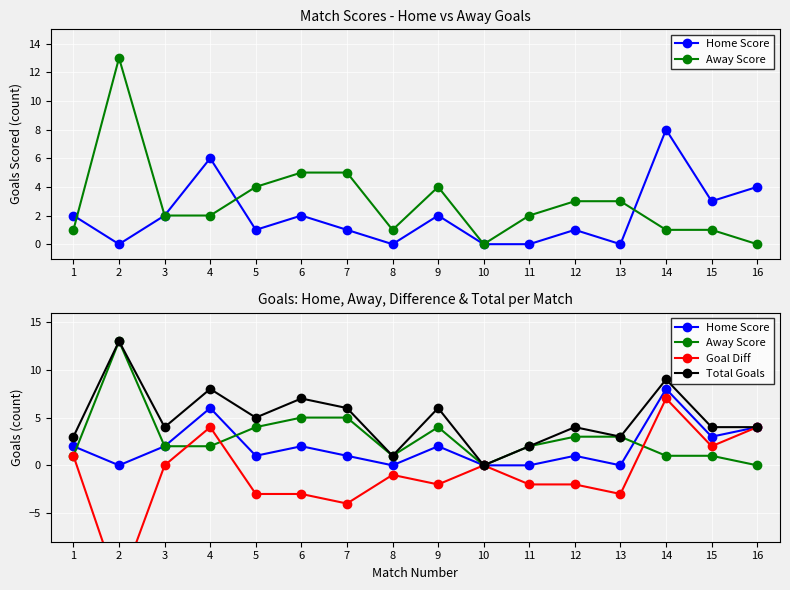

What is the total value across all series at 3?

8